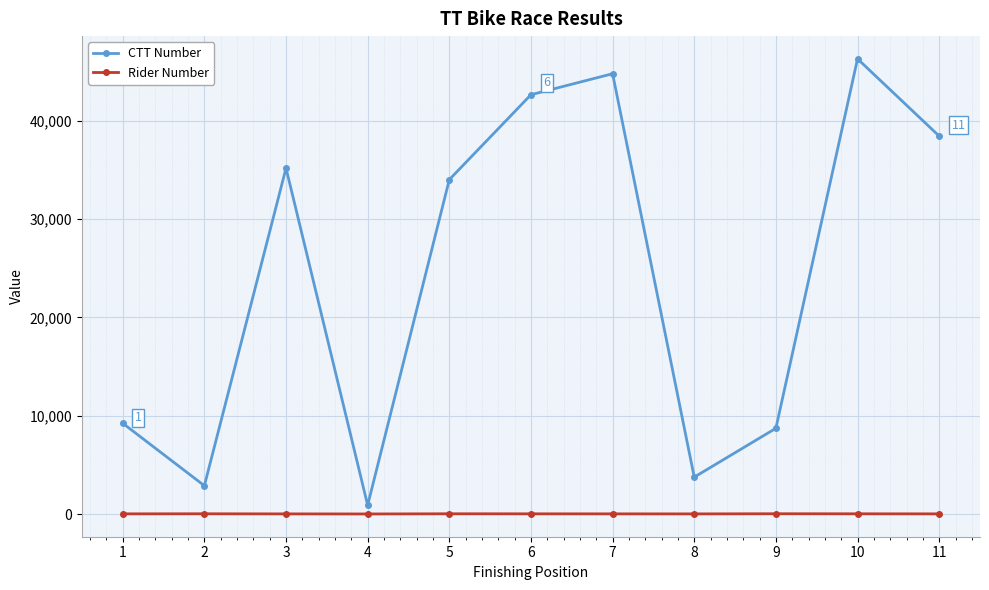

True or false: Rider Number and CTT Number intersect in this chart.

False